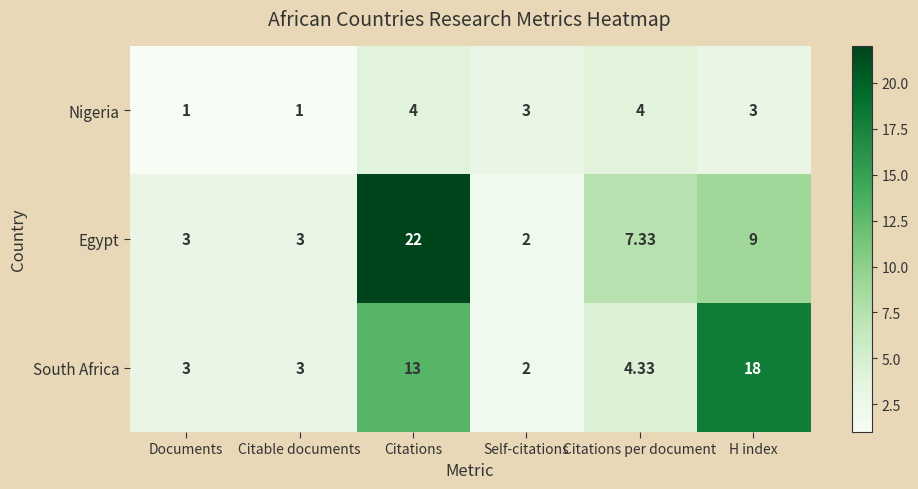

How many values in the South Africa series are below 4?

3